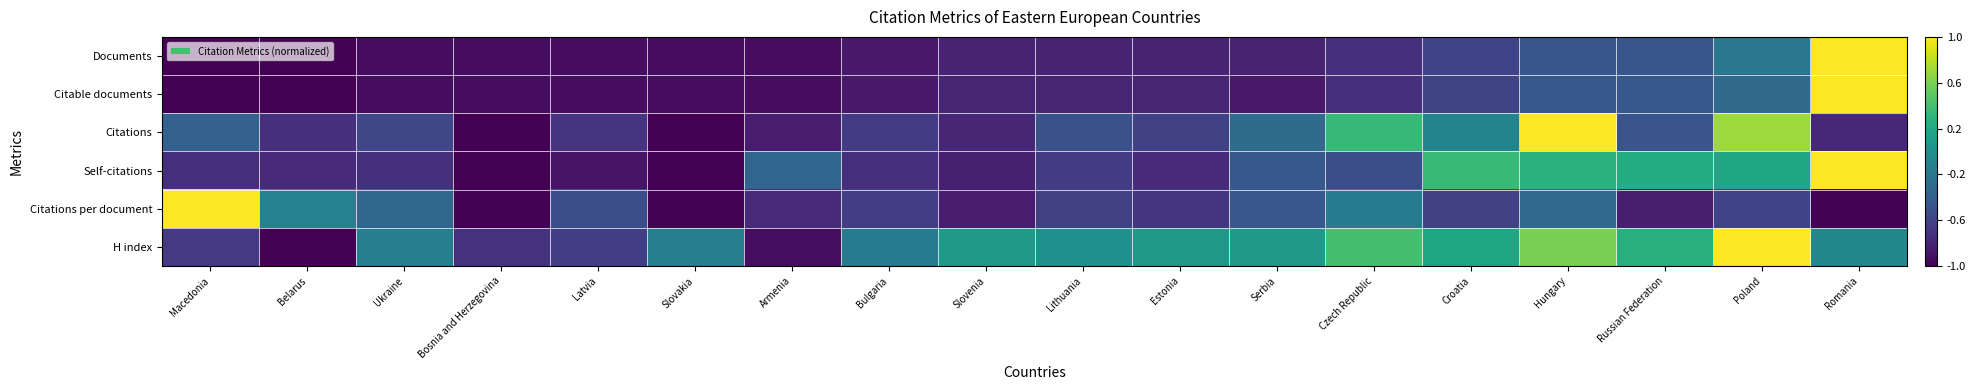

Reading left to right, extract all data points from this chart.

Documents: Macedonia=-1.0	Belarus=-1.0	Ukraine=-0.9	Bosnia and Herzegovina=-0.9	Latvia=-0.9	Slovakia=-0.9	Armenia=-0.9	Bulgaria=-0.9	Slovenia=-0.8	Lithuania=-0.8	Estonia=-0.8	Serbia=-0.8	Czech Republic=-0.7	Croatia=-0.6	Hungary=-0.5	Russian Federation=-0.5	Poland=-0.2	Romania=1.0
Citable documents: Macedonia=-1.0	Belarus=-1.0	Ukraine=-0.9	Bosnia and Herzegovina=-0.9	Latvia=-0.9	Slovakia=-0.9	Armenia=-0.9	Bulgaria=-0.9	Slovenia=-0.8	Lithuania=-0.8	Estonia=-0.8	Serbia=-0.9	Czech Republic=-0.7	Croatia=-0.6	Hungary=-0.4	Russian Federation=-0.4	Poland=-0.3	Romania=1.0
Citations: Macedonia=-0.4	Belarus=-0.7	Ukraine=-0.6	Bosnia and Herzegovina=-1.0	Latvia=-0.7	Slovakia=-1.0	Armenia=-0.8	Bulgaria=-0.6	Slovenia=-0.8	Lithuania=-0.5	Estonia=-0.6	Serbia=-0.3	Czech Republic=0.3	Croatia=-0.1	Hungary=1.0	Russian Federation=-0.5	Poland=0.7	Romania=-0.8
Self-citations: Macedonia=-0.7	Belarus=-0.8	Ukraine=-0.7	Bosnia and Herzegovina=-1.0	Latvia=-0.9	Slovakia=-1.0	Armenia=-0.3	Bulgaria=-0.7	Slovenia=-0.8	Lithuania=-0.7	Estonia=-0.8	Serbia=-0.4	Czech Republic=-0.5	Croatia=0.3	Hungary=0.3	Russian Federation=0.2	Poland=0.2	Romania=1.0
Citations per document: Macedonia=1.0	Belarus=-0.1	Ukraine=-0.3	Bosnia and Herzegovina=-1.0	Latvia=-0.5	Slovakia=-1.0	Armenia=-0.8	Bulgaria=-0.6	Slovenia=-0.8	Lithuania=-0.6	Estonia=-0.7	Serbia=-0.5	Czech Republic=-0.2	Croatia=-0.6	Hungary=-0.3	Russian Federation=-0.8	Poland=-0.6	Romania=-1.0
H index: Macedonia=-0.7	Belarus=-1.0	Ukraine=-0.1	Bosnia and Herzegovina=-0.7	Latvia=-0.6	Slovakia=-0.1	Armenia=-0.9	Bulgaria=-0.2	Slovenia=0.1	Lithuania=0.0	Estonia=0.1	Serbia=0.1	Czech Republic=0.4	Croatia=0.2	Hungary=0.6	Russian Federation=0.3	Poland=1.0	Romania=-0.1